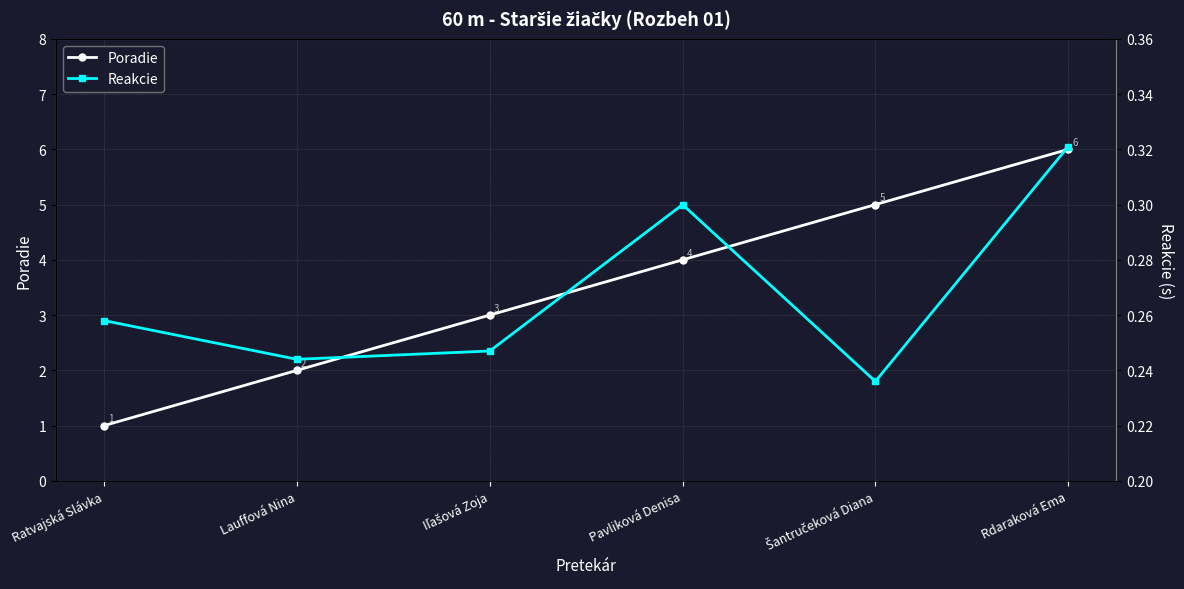

Is it true that Poradie equals 8.0 at Šantručeková Diana?

False